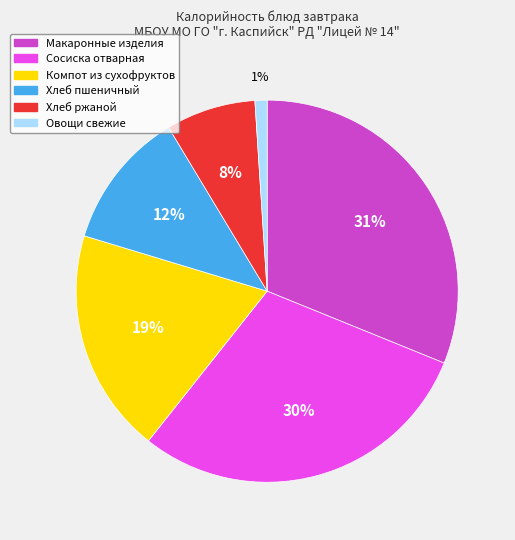

Approximately how many times larger is the value at Хлеб пшеничный compared to Хлеб ржаной?

1.5